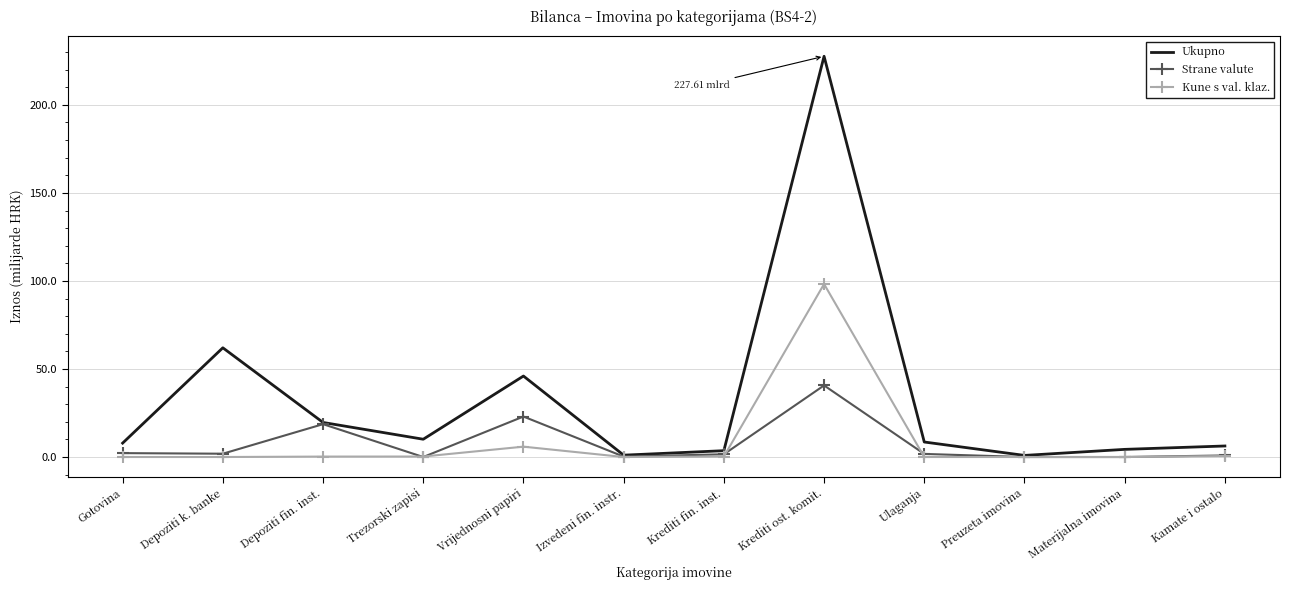

True or false: Ukupno has more than 2 points higher than both neighbors.

True